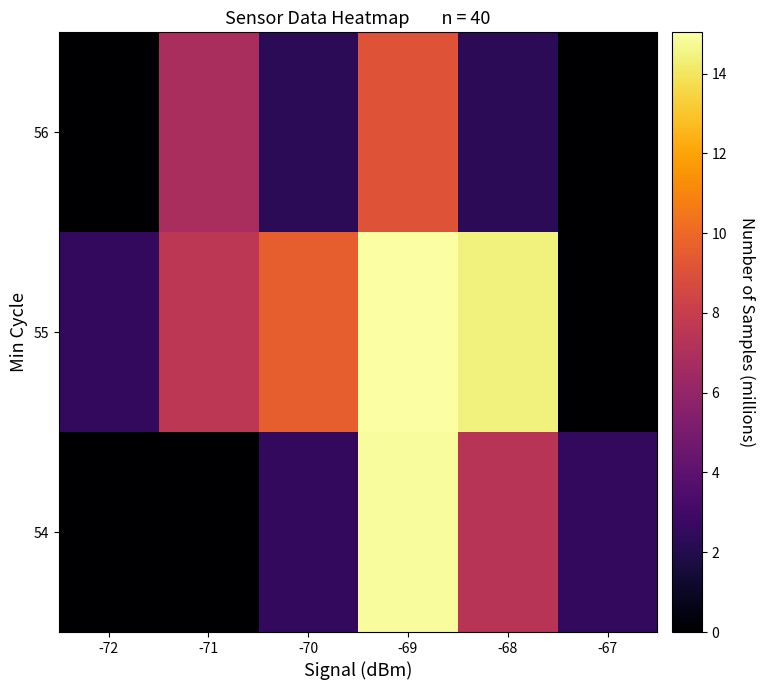

At which category is the sum across all series the highest?

-69